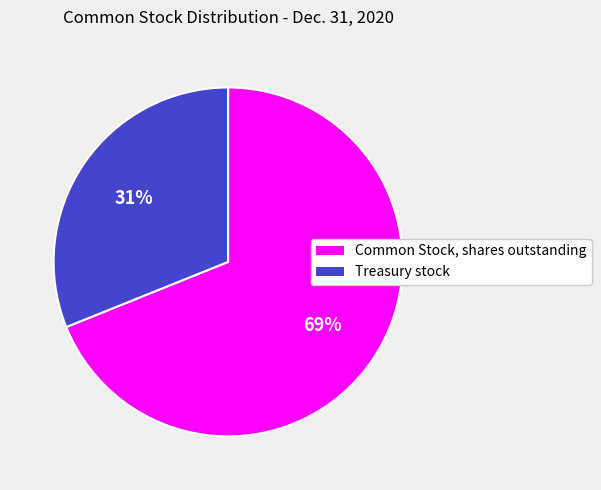

How many segments does this pie chart have?

2